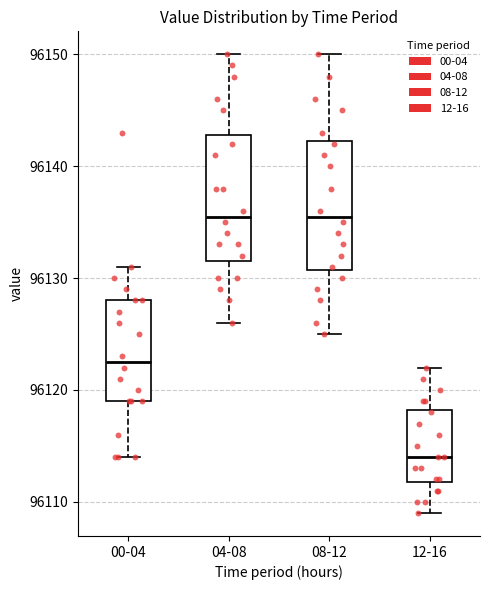

Reading left to right, transcribe this box plot: for each box, give where its median line is, the range the box spans, and where its two whiskers end, as read against the y-axis. The values are not printed on the chart, so give them approximately, as read against the axis.

00-04: median 96123, box 96119 to 96128, whiskers 96114 to 96131
04-08: median 96136, box 96132 to 96143, whiskers 96126 to 96150
08-12: median 96136, box 96131 to 96142, whiskers 96125 to 96150
12-16: median 96114, box 96112 to 96118, whiskers 96109 to 96122